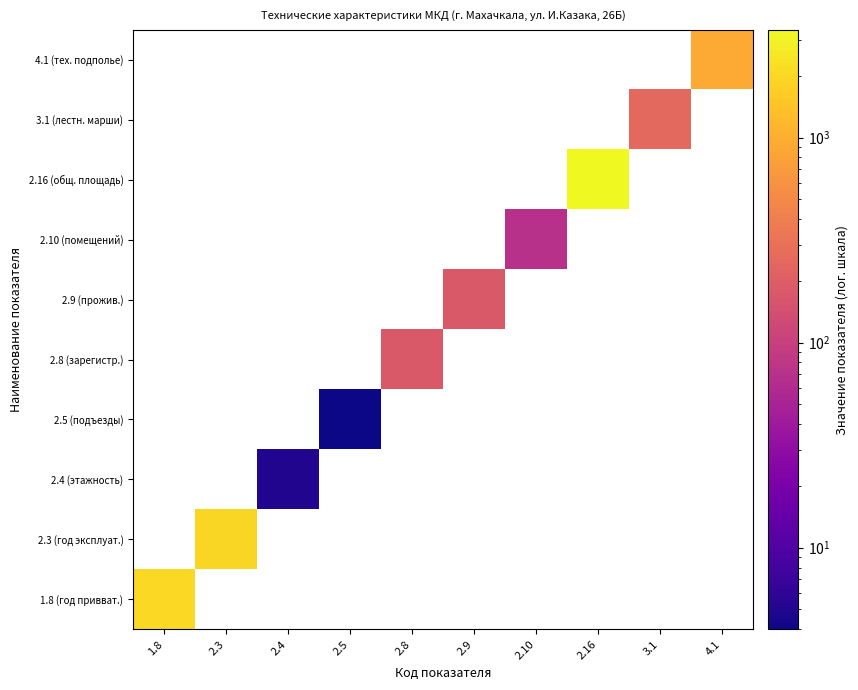

Which category has the lowest value in the 1.8 (год привват.) series?

1.8